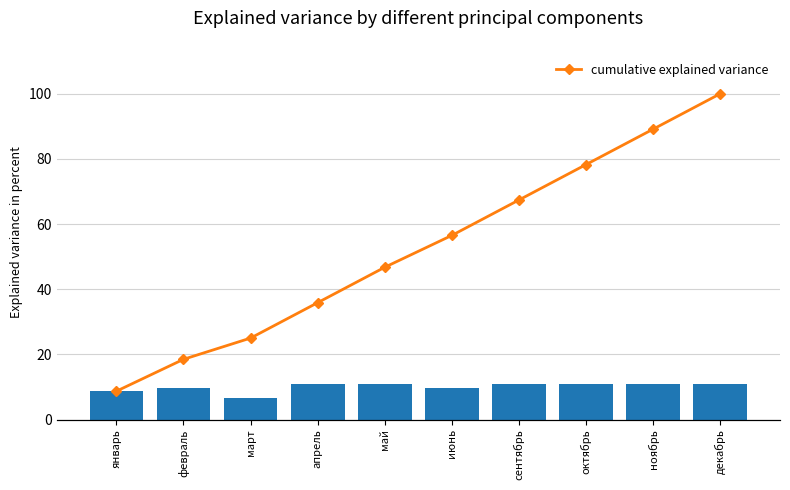

Is it true that cumulative explained variance equals 18.5 at февраль?

True